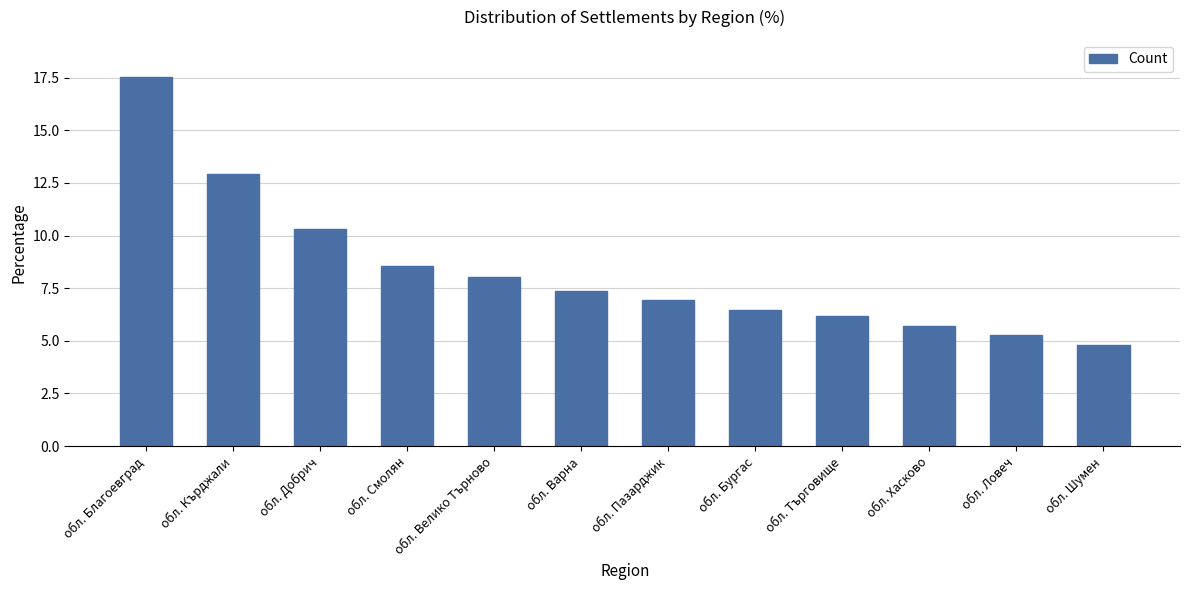

Rank the categories by value from highest to lowest.

обл. Благоевград, обл. Кърджали, обл. Добрич, обл. Смолян, обл. Велико Търново, обл. Варна, обл. Пазарджик, обл. Бургас, обл. Търговище, обл. Хасково, обл. Ловеч, обл. Шумен